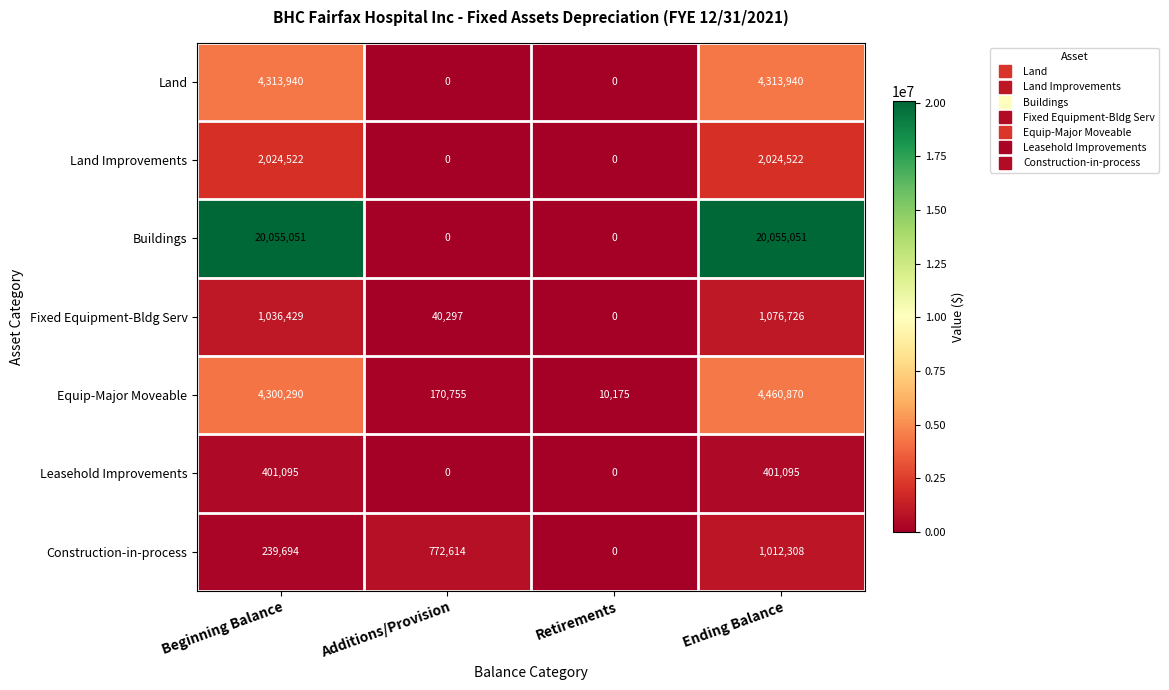

What is the sum of all Buildings values?

40110102